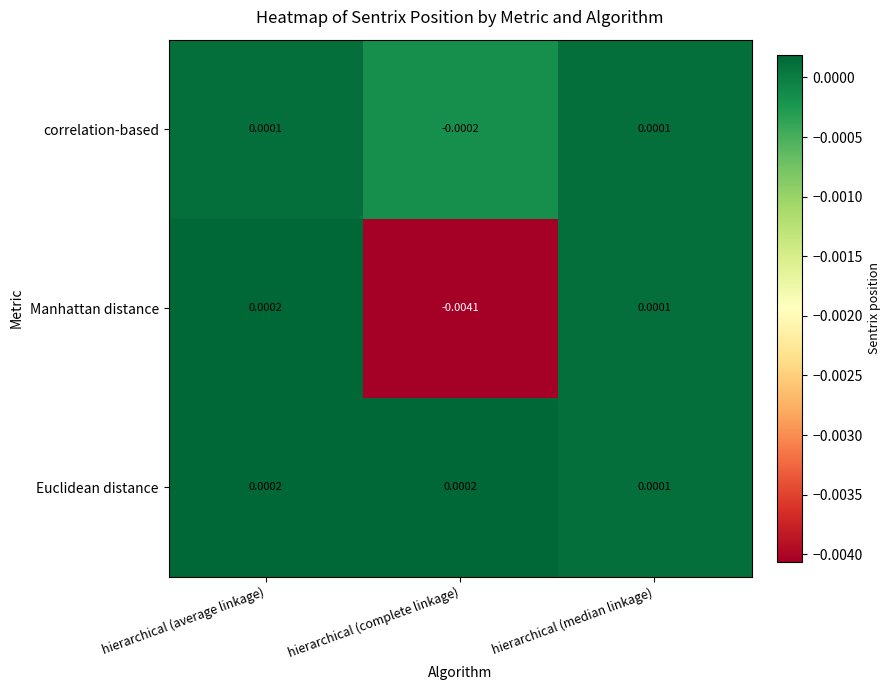

At which label does Manhattan distance first exceed 0?

hierarchical (average linkage)